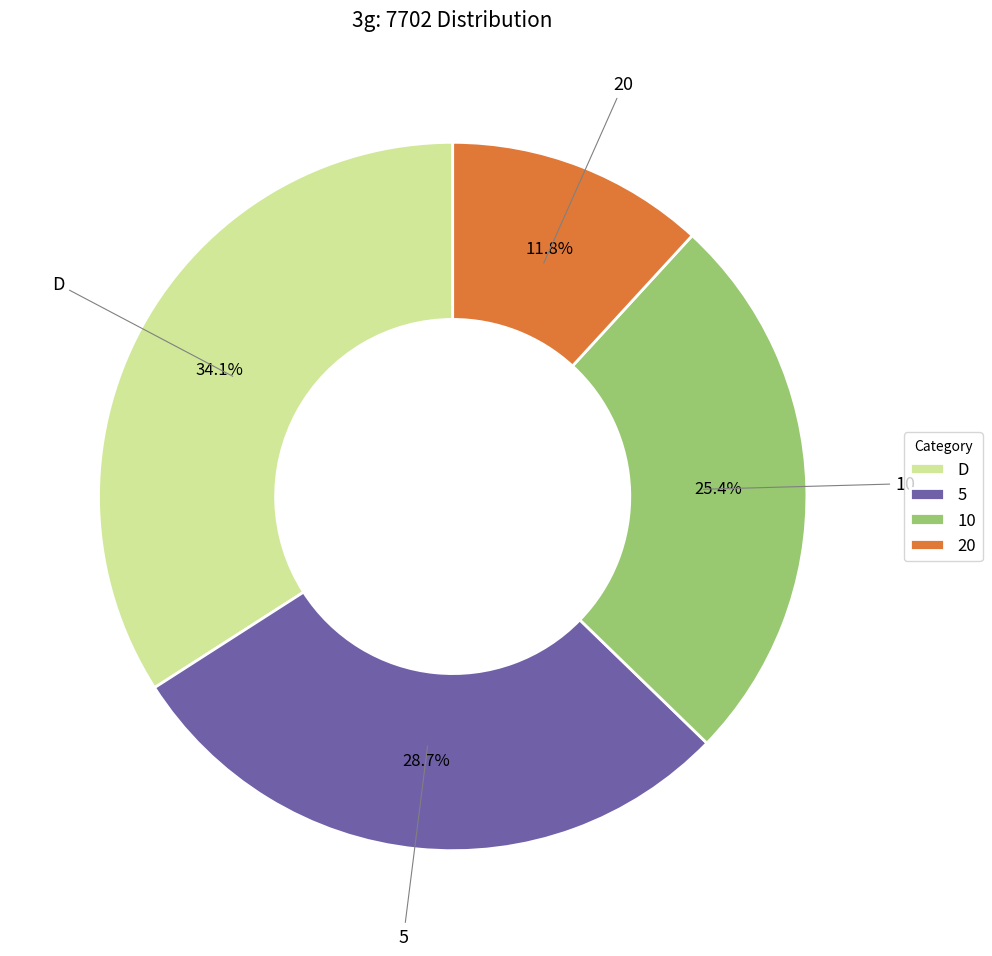

Do 20 and 5 together represent more than half of the pie?

No